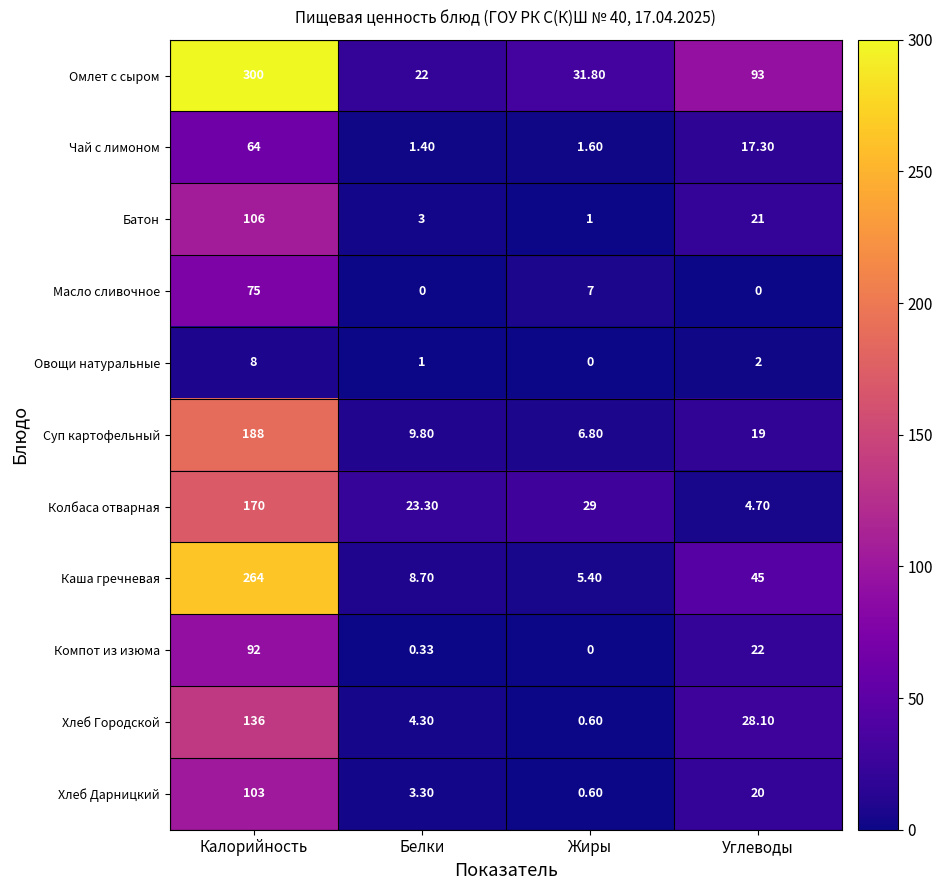

Which category has the highest value in the Каша гречневая series?

Калорийность